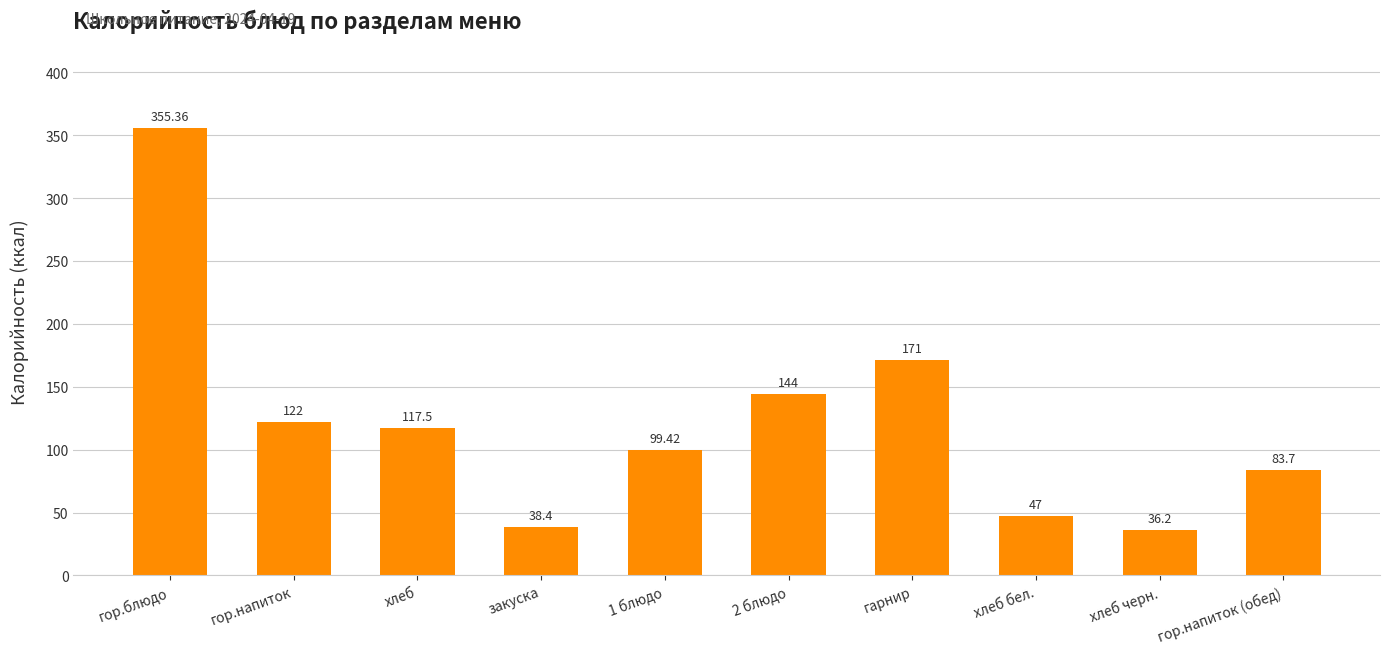

What is the sum of the values at хлеб and хлеб черн.?

153.7